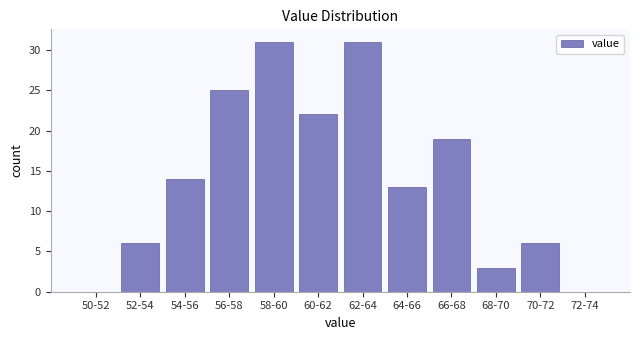

Reading left to right, extract all data points from this chart.

50-52=0	52-54=6	54-56=14	56-58=25	58-60=31	60-62=22	62-64=31	64-66=13	66-68=19	68-70=3	70-72=6	72-74=0